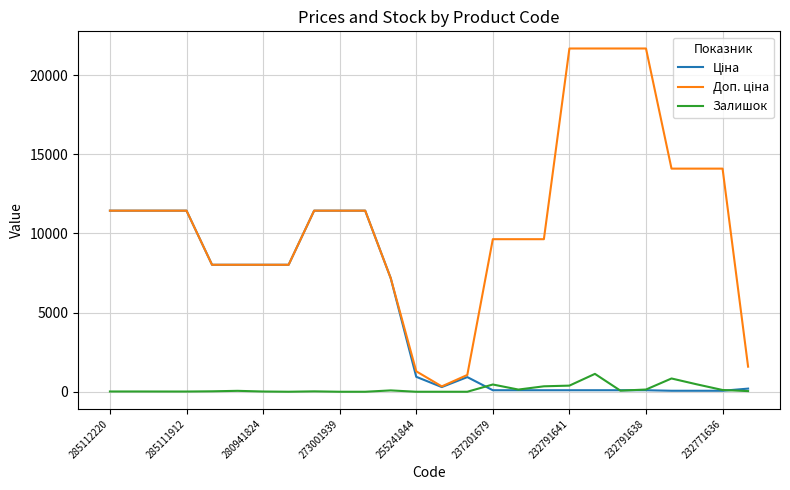

What is the greatest value displayed?

21678.8